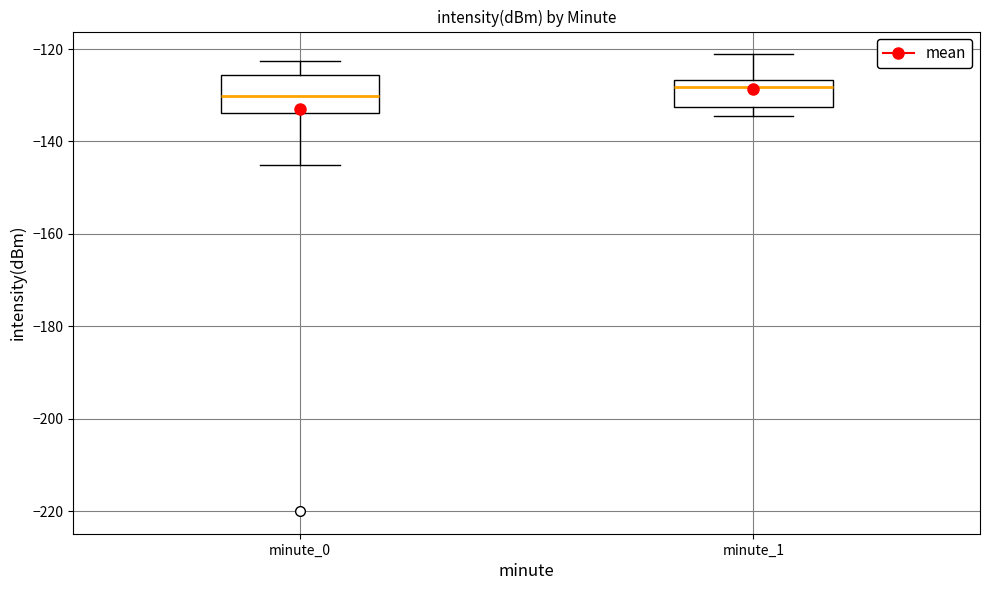

Which box has the highest median line?

minute_1